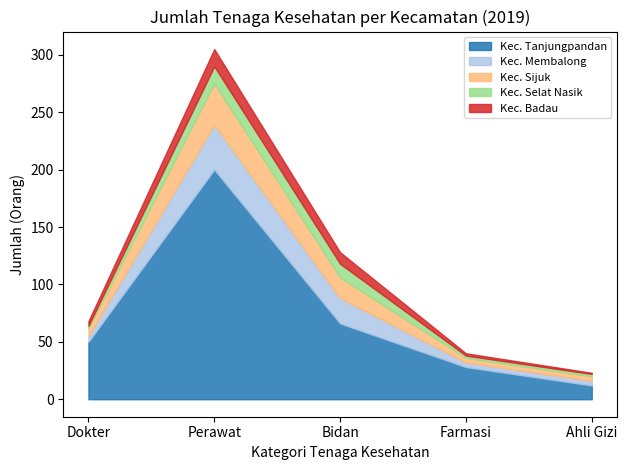

List the series in order of their peak value, lowest first.

Kec. Selat Nasik, Kec. Badau, Kec. Sijuk, Kec. Membalong, Kec. Tanjungpandan